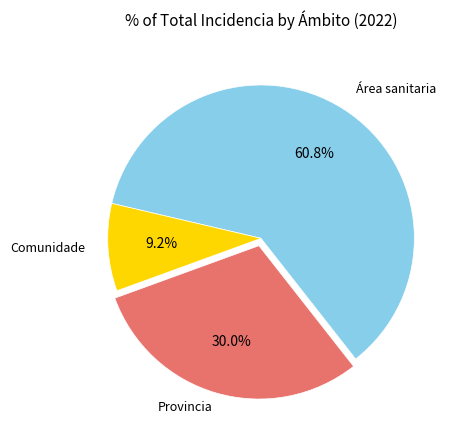

Is there a majority slice in this chart?

Yes